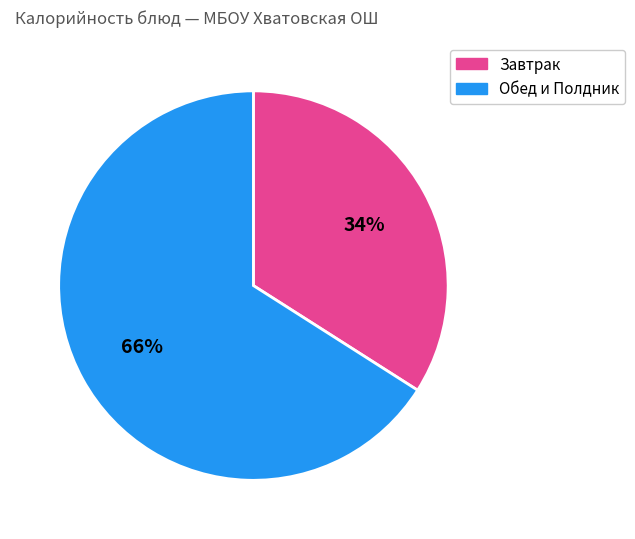

To the nearest percent, what is the average slice percentage?

50%